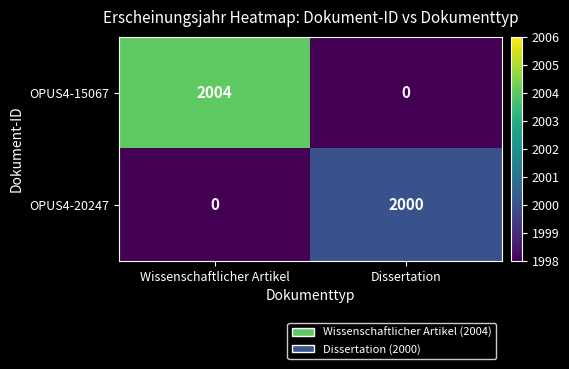

Reading left to right, list all the values displayed in this chart.

OPUS4-15067: Wissenschaftlicher Artikel=2004	Dissertation=0
OPUS4-20247: Wissenschaftlicher Artikel=0	Dissertation=2000